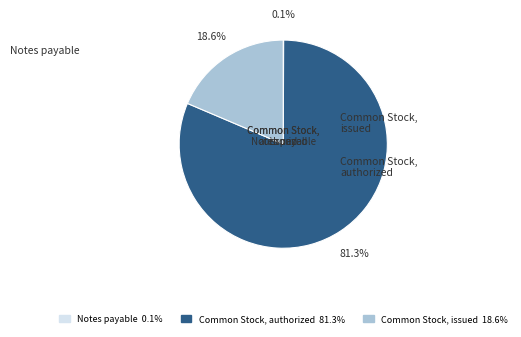

Rank the categories by value from lowest to highest.

Notes payable, Common Stock, issued, Common Stock, authorized